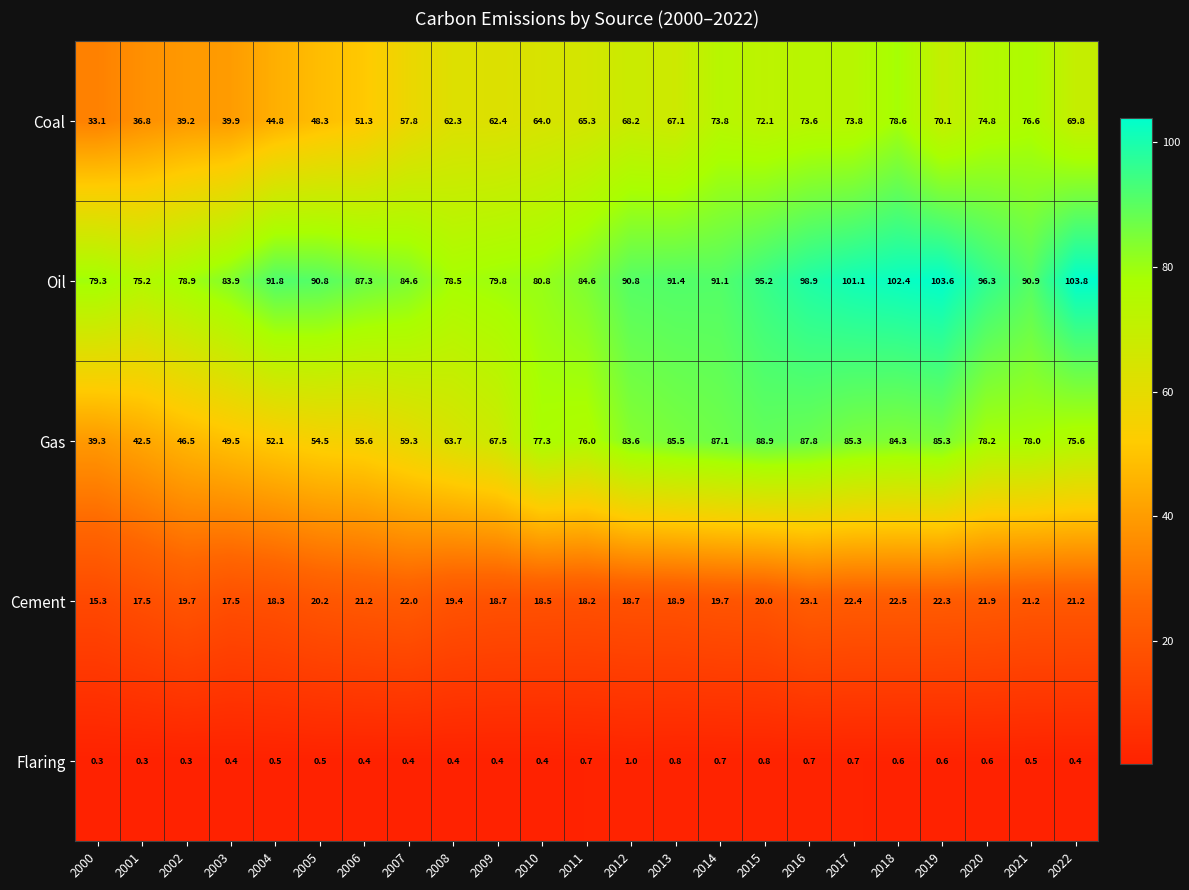

What is the difference between the second highest and minimum values in the Coal series?

43.5